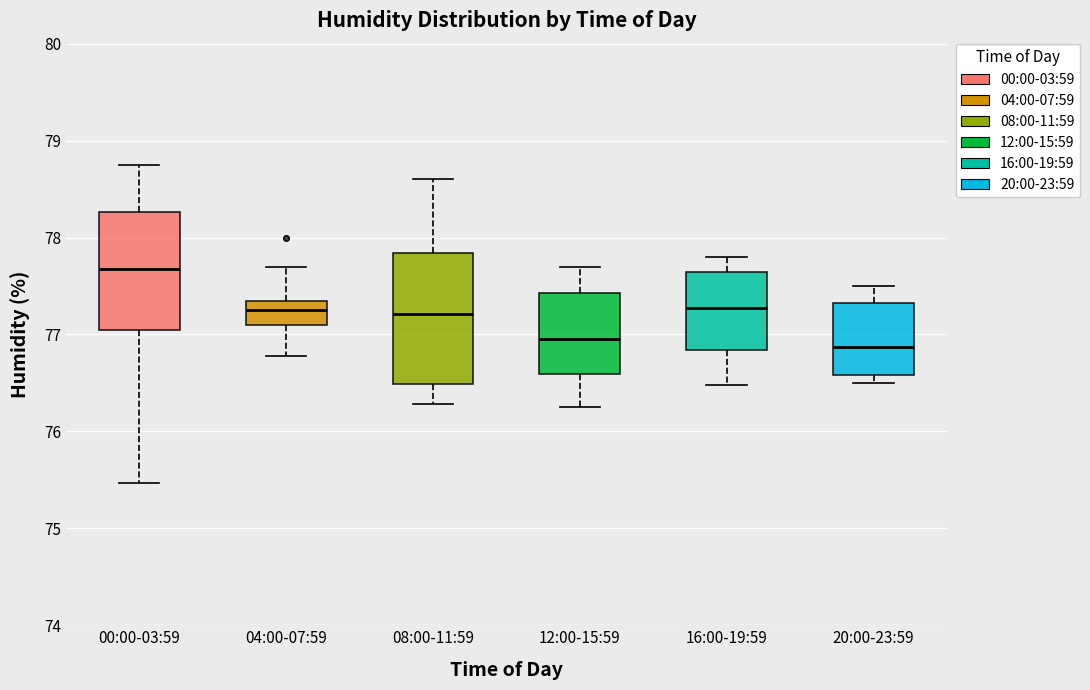

Reading left to right, transcribe this box plot: for each box, give where its median line is, the range the box spans, and where its two whiskers end, as read against the y-axis. The values are not printed on the chart, so give them approximately, as read against the axis.

00:00-03:59: median 77.7, box 77.1 to 78.3, whiskers 75.5 to 78.8
04:00-07:59: median 77.3, box 77.1 to 77.4, whiskers 76.8 to 77.7
08:00-11:59: median 77.2, box 76.5 to 77.8, whiskers 76.3 to 78.6
12:00-15:59: median 77.0, box 76.6 to 77.4, whiskers 76.3 to 77.7
16:00-19:59: median 77.3, box 76.8 to 77.6, whiskers 76.5 to 77.8
20:00-23:59: median 76.9, box 76.6 to 77.3, whiskers 76.5 to 77.5